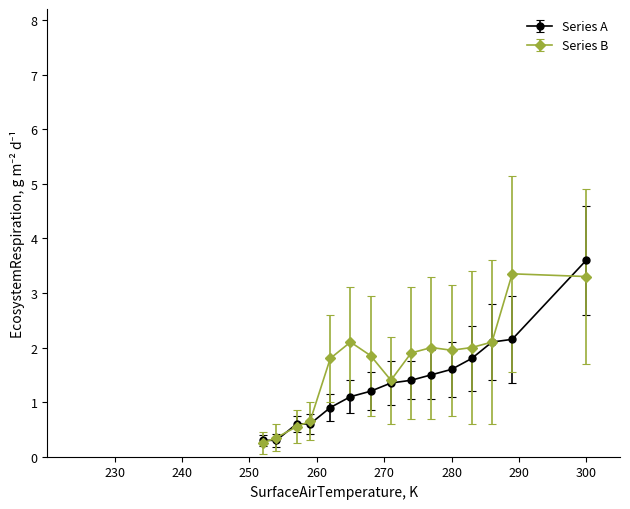

Which series has the largest total across all categories?

Series B